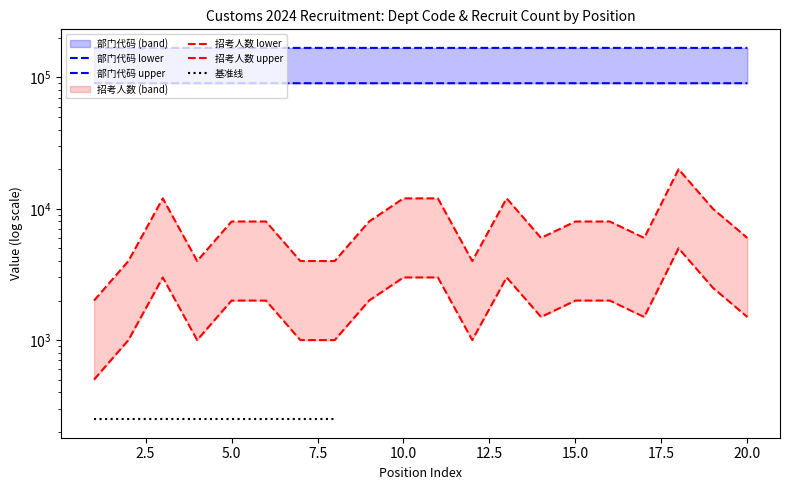

Read the 部门代码_lower value at 12.

90372.8